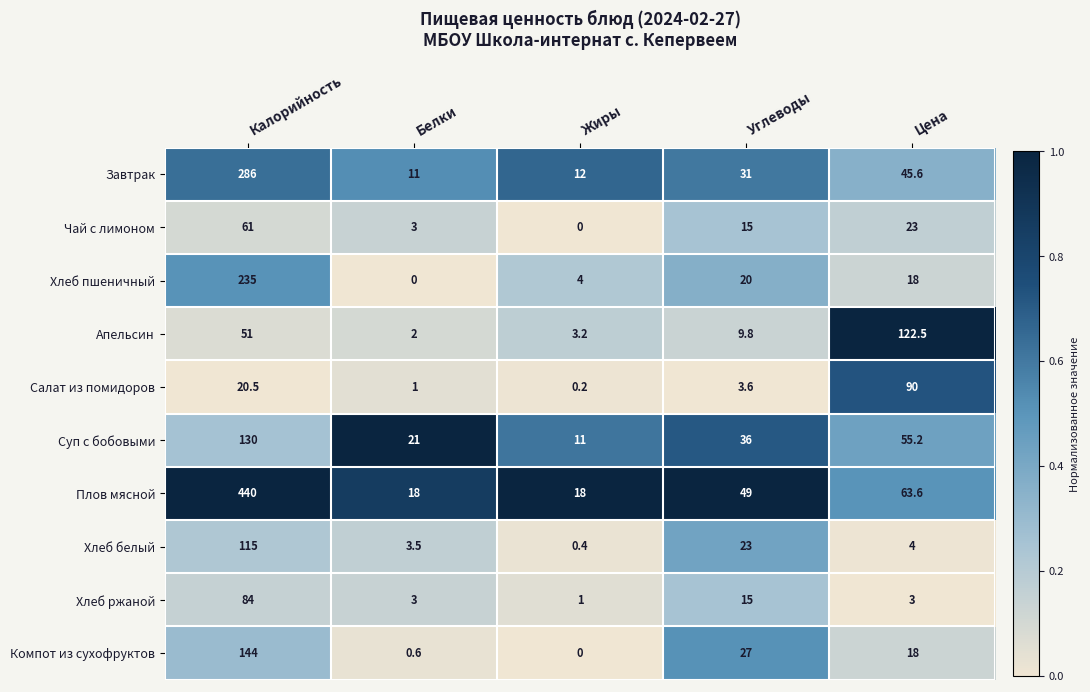

What is the total value across all series at Калорийность?

1566.5